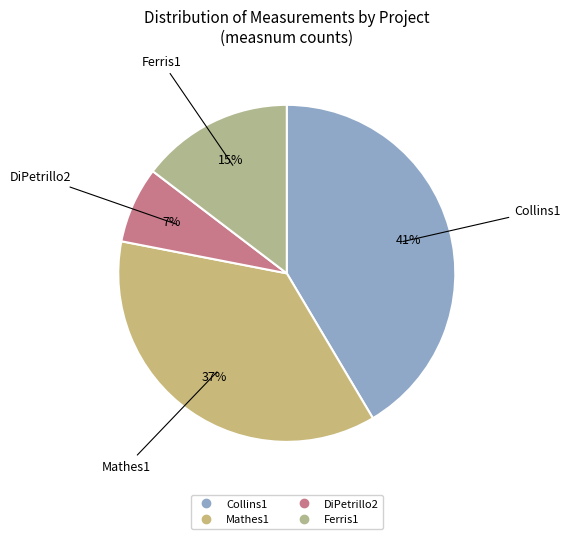

How many slices are in this pie chart?

4